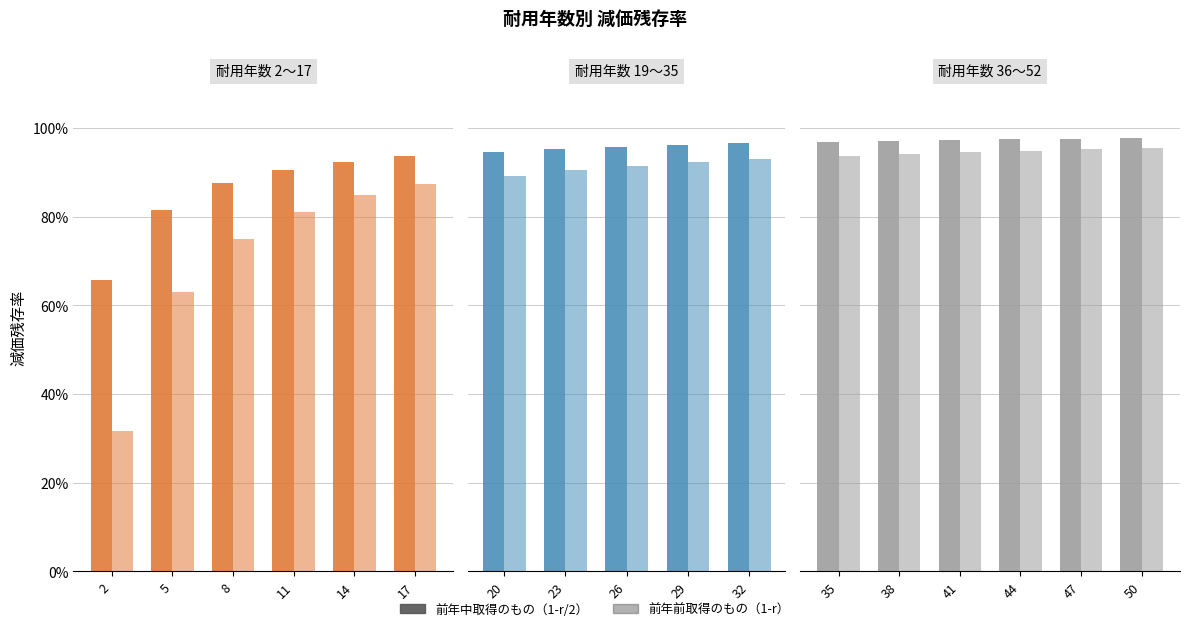

Count the number of data series in this chart.

2